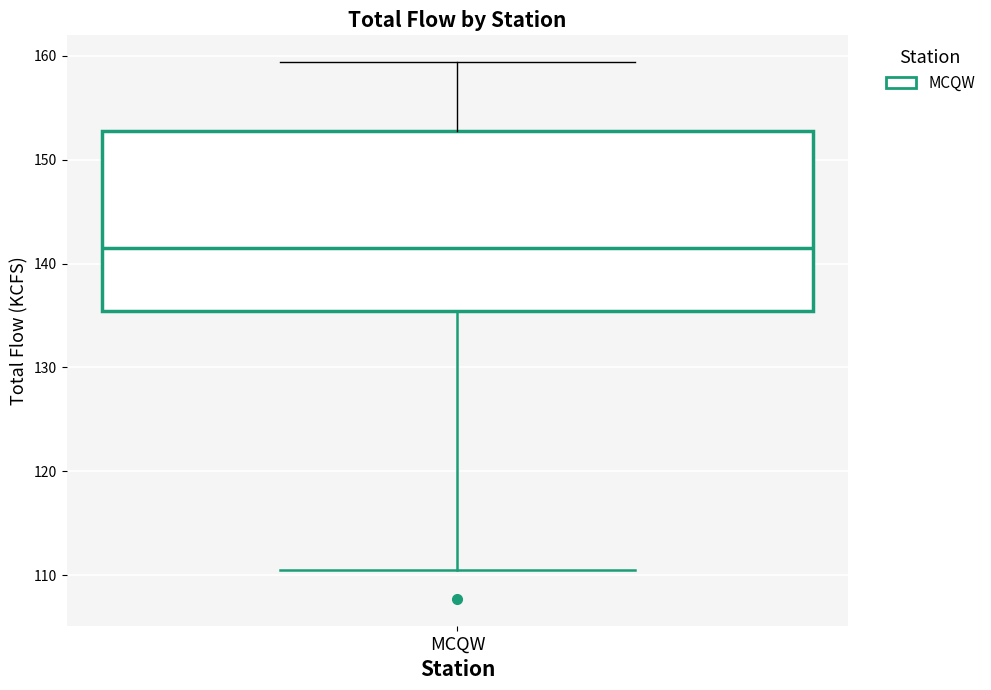

Transcribe this box plot: give where the median line is, the range the box spans, and where the two whiskers end, as read against the y-axis. The values are not printed on the chart, so give them approximately, as read against the axis.

median 142, box 135 to 153, whiskers 111 to 159